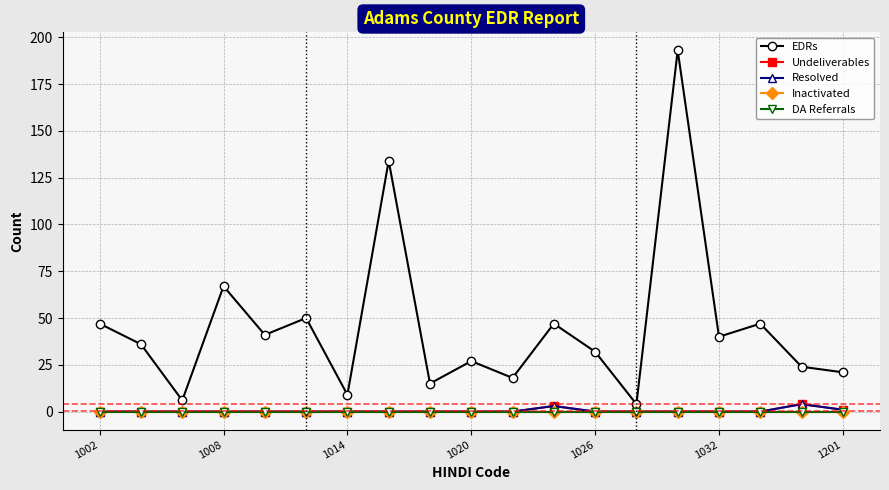

Is this an area chart (filled region under the line)?

No